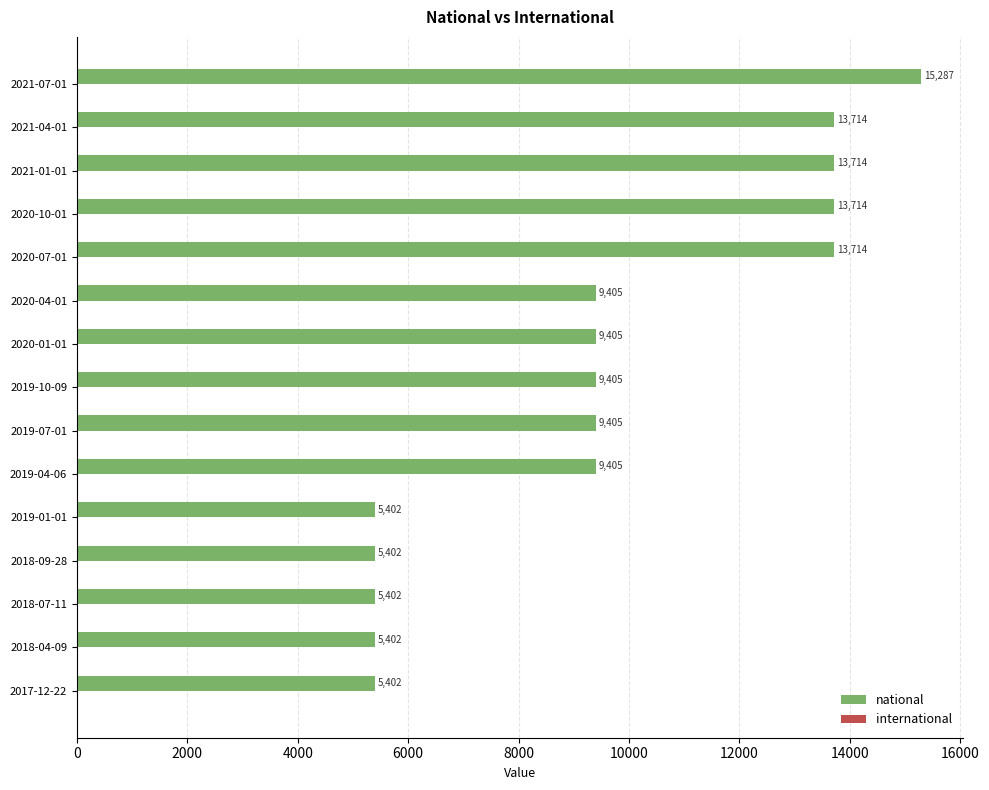

What is the approximate value at 2018-07-11, to the nearest 50?

5400